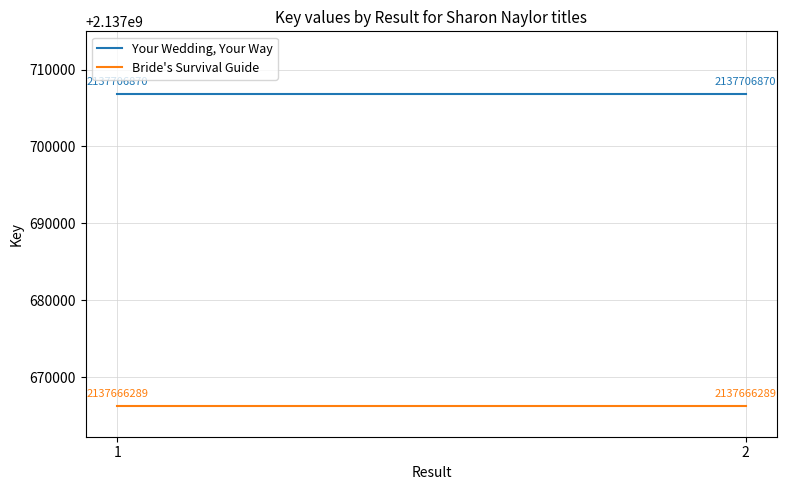

Is it true that Your Wedding, Your Way equals 2137706870 at 1?

True